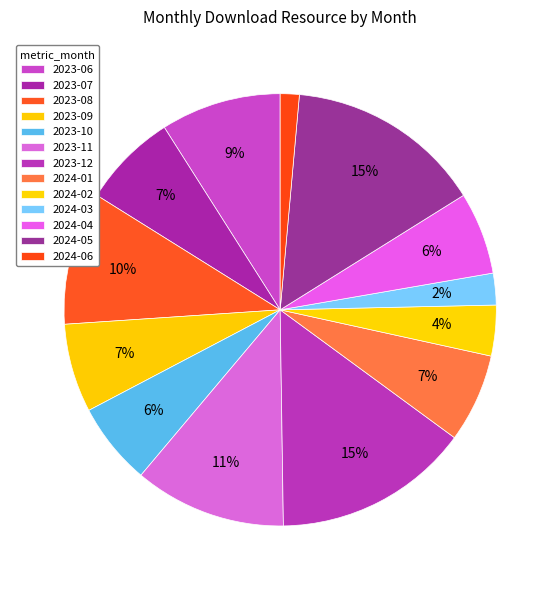

To the nearest percent, what is the difference between the 2023-12 and 2023-10 slice percentages?

9%